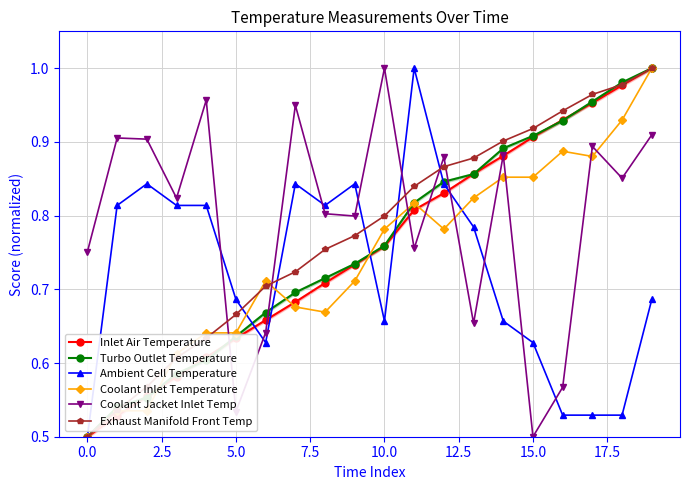

Which series has the largest range (max minus min)?

Coolant Jacket Inlet Temp